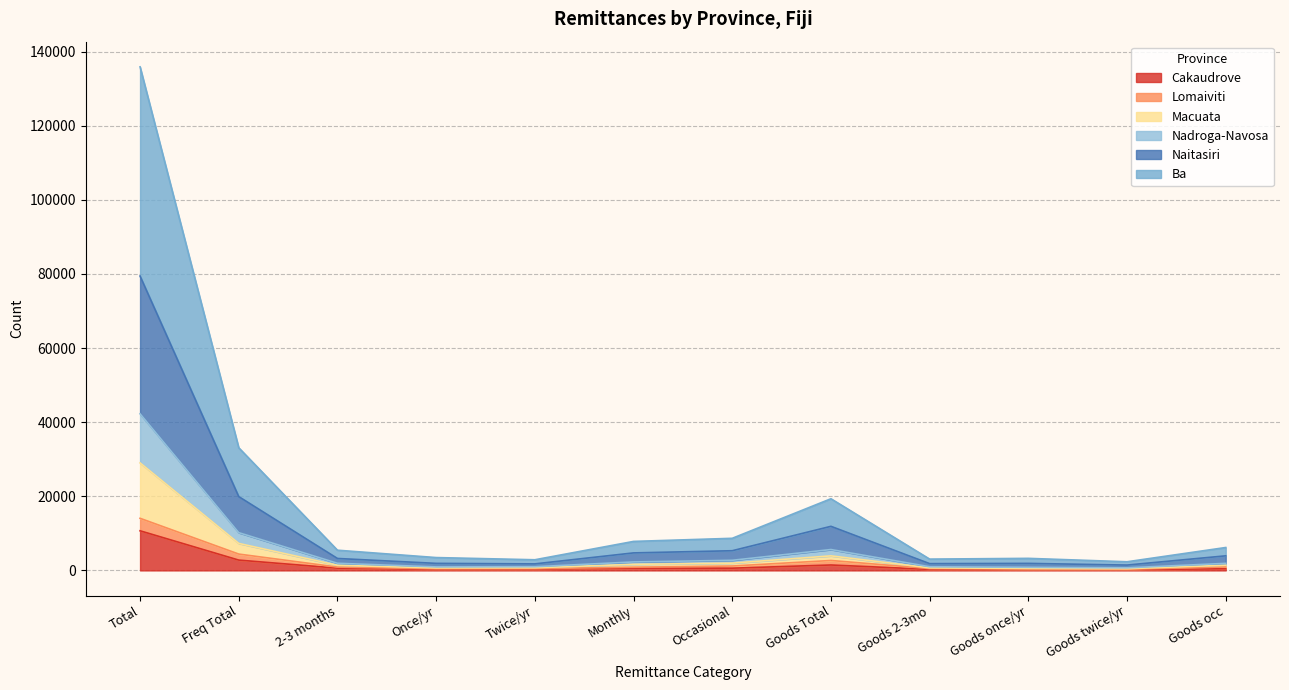

At which category is the sum across all series the highest?

Total